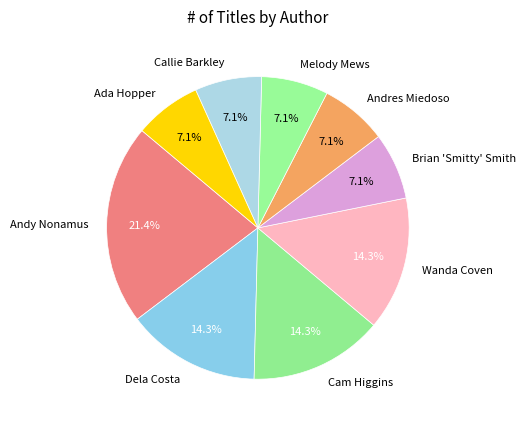

Combined, what portion of the pie is Melody Mews and Andy Nonamus?

28.6%